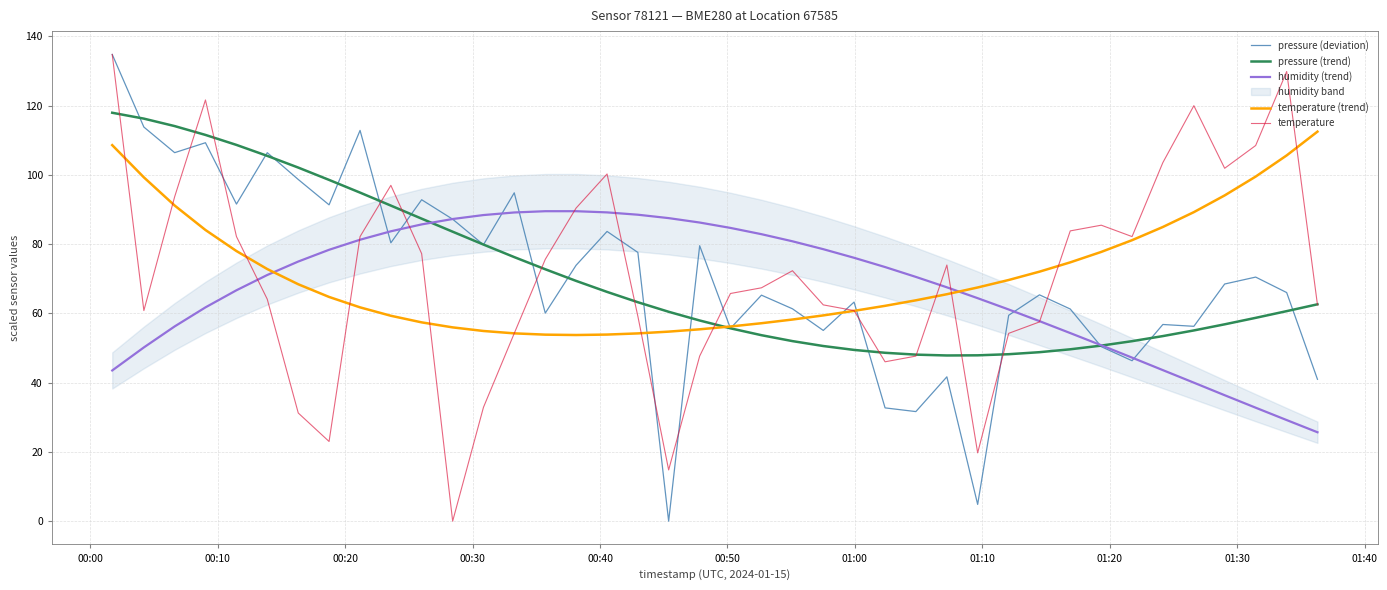

What is the maximum value for humidity (trend)?

89.5